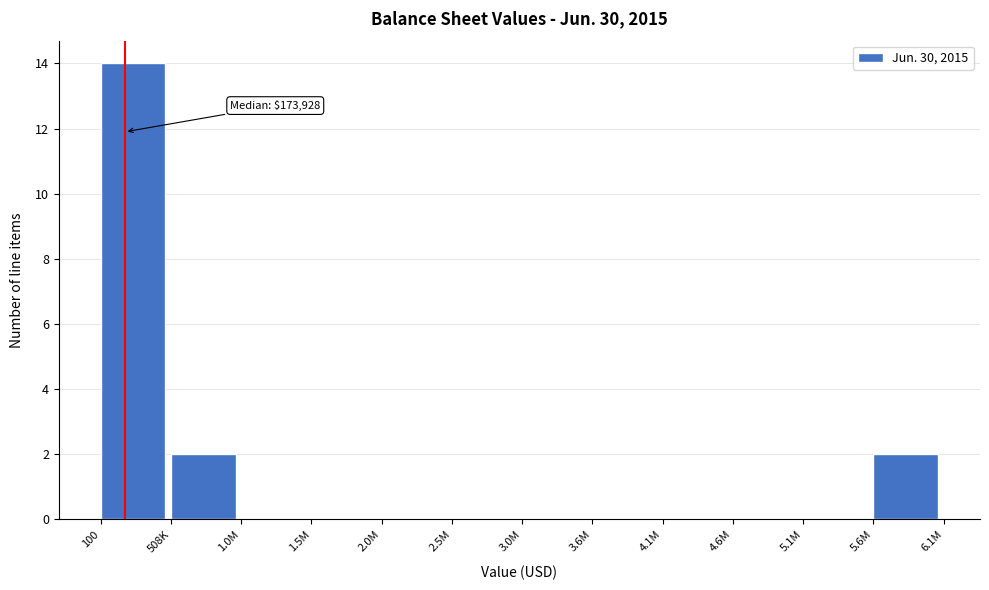

Reading left to right, what are all the values shown in this chart?

100=14	508K=2	1.0M=0	1.5M=0	2.0M=0	2.5M=0	3.0M=0	3.6M=0	4.1M=0	4.6M=0	5.1M=0	5.6M=2